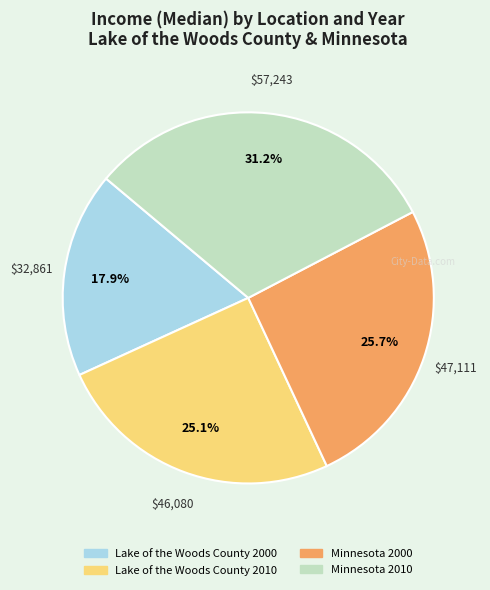

Between Lake of the Woods County 2010 and Lake of the Woods County 2000, which is larger?

Lake of the Woods County 2010